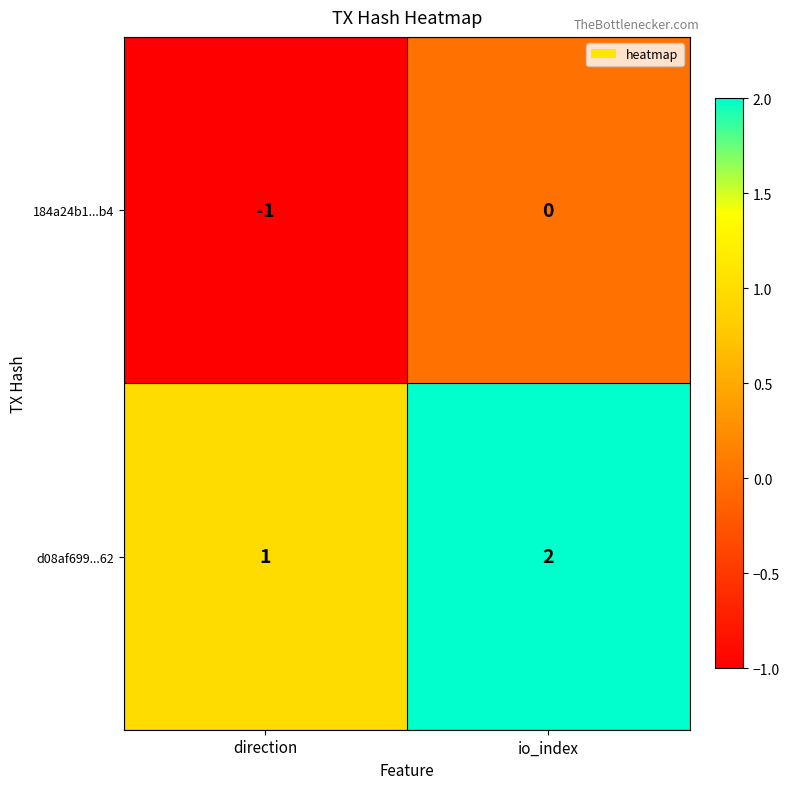

Which series has the largest total across all categories?

d08af699...62